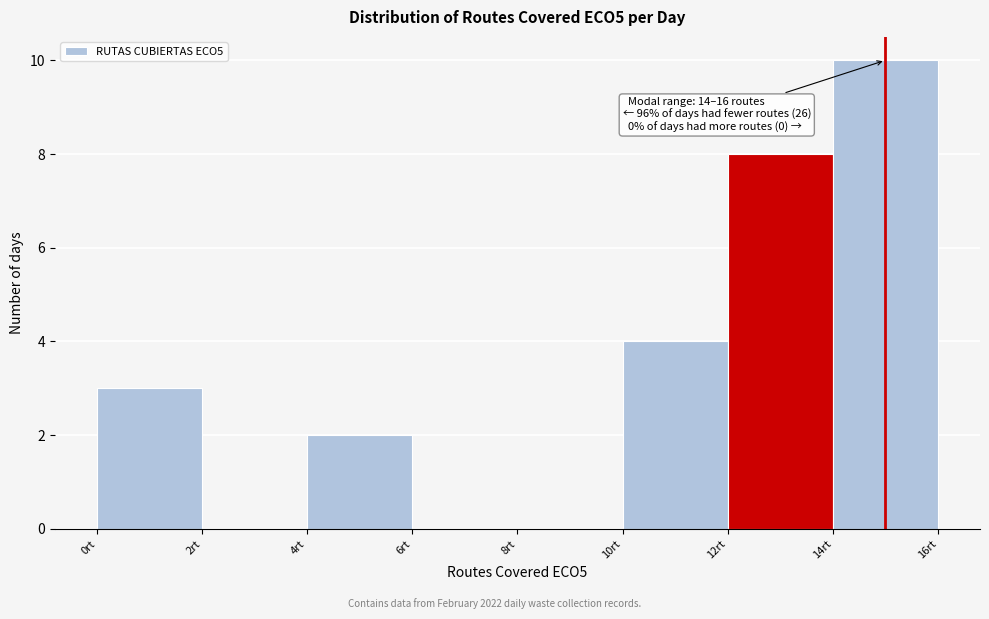

Which range on the x-axis has the tallest bar?

14 to 16